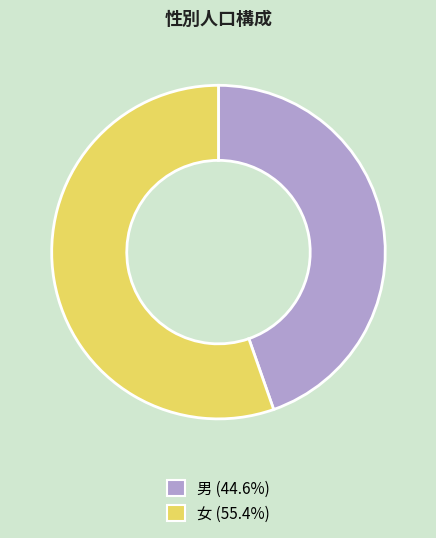

Is there a majority slice in this chart?

Yes